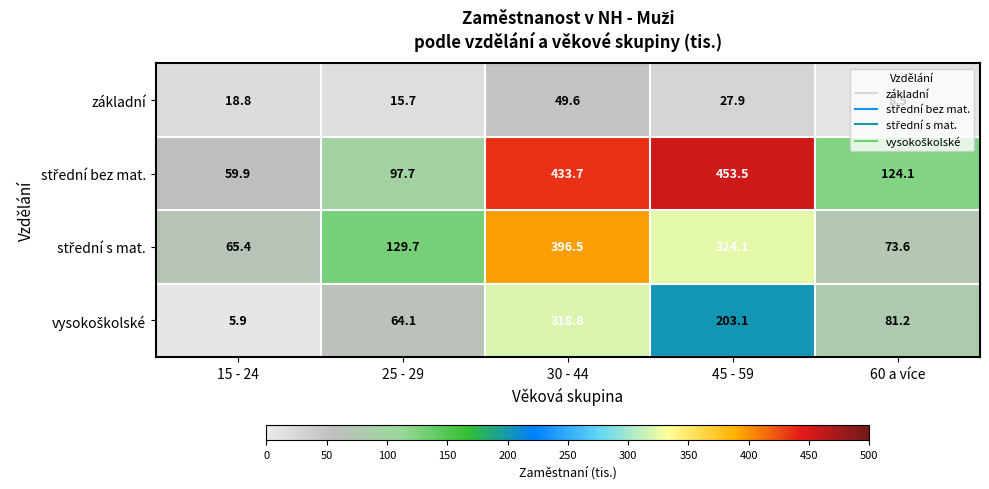

At which label is základní closest to 29?

45 - 59